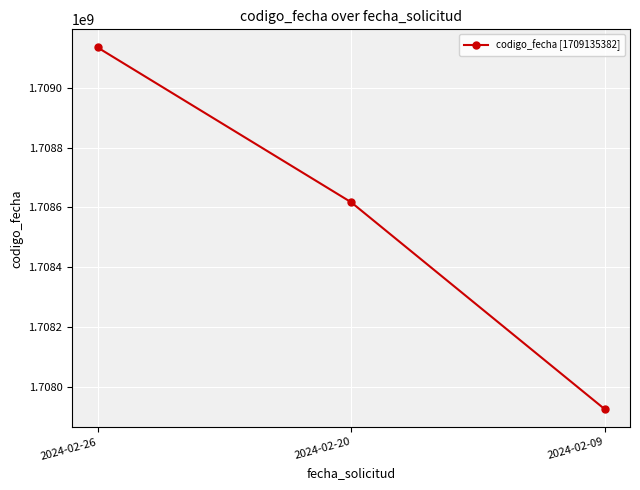

What is the ratio of the value at 2024-02-20 to the value at 2024-02-26?

1.0